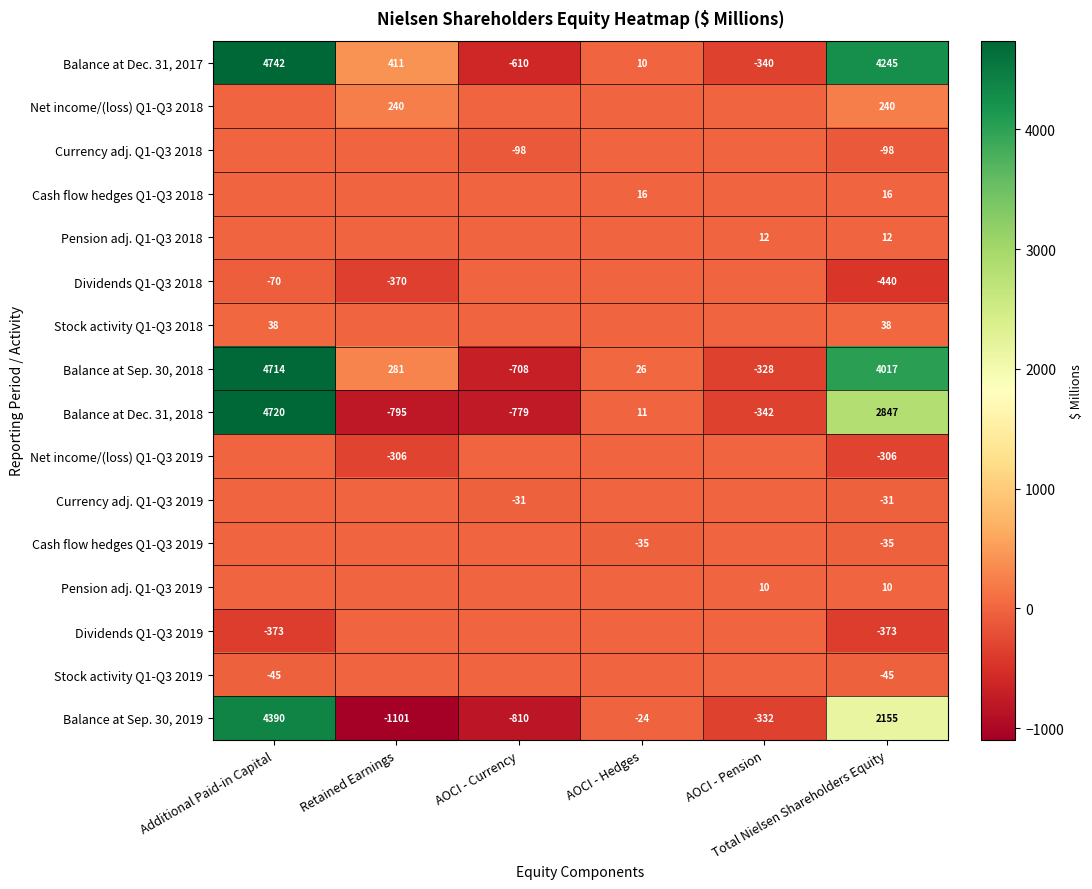

Is it true that Dividends Q1-Q3 2019 equals -78 at Additional Paid-in Capital?

False